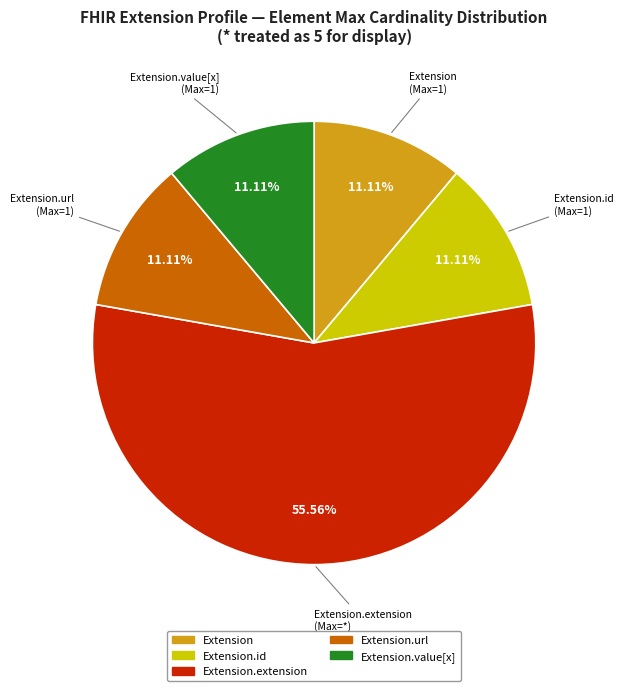

Is there any slice that represents more than half of the pie?

Yes